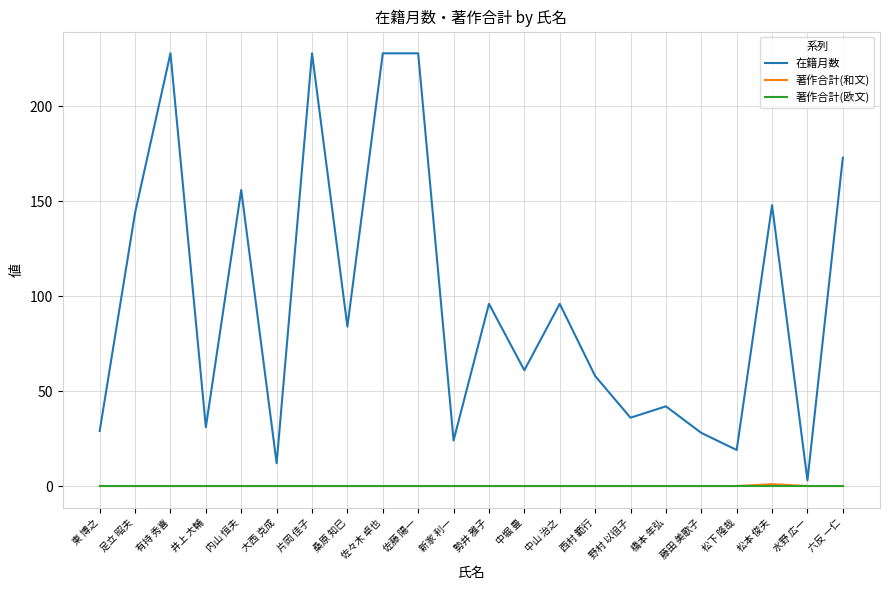

What is the approximate value of 在籍月数 at 足立 昭夫?

144